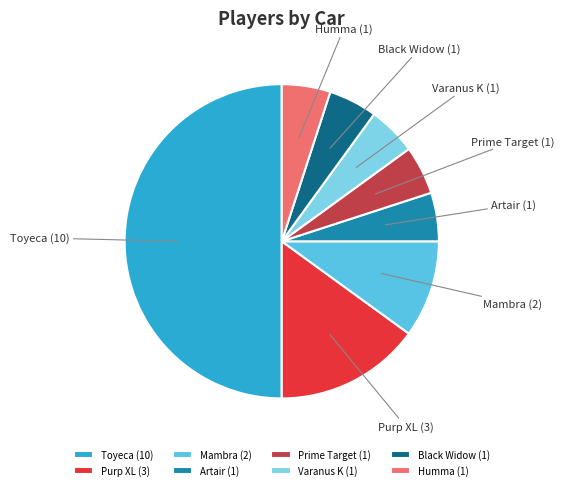

Count the number of slices in the pie.

8